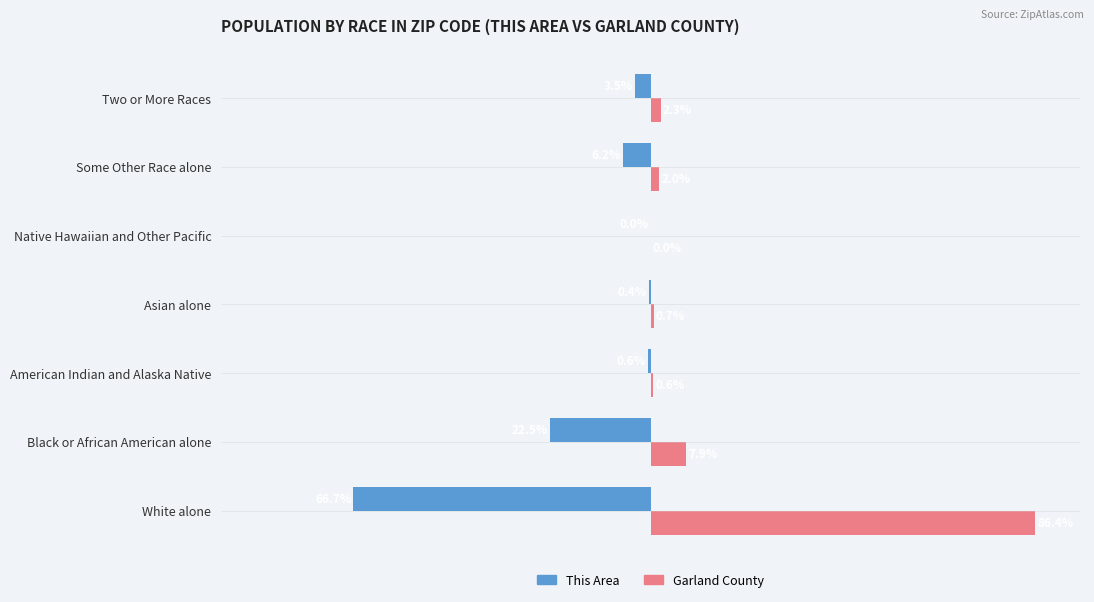

At which label is Garland County closest to 43?

Black or African American alone